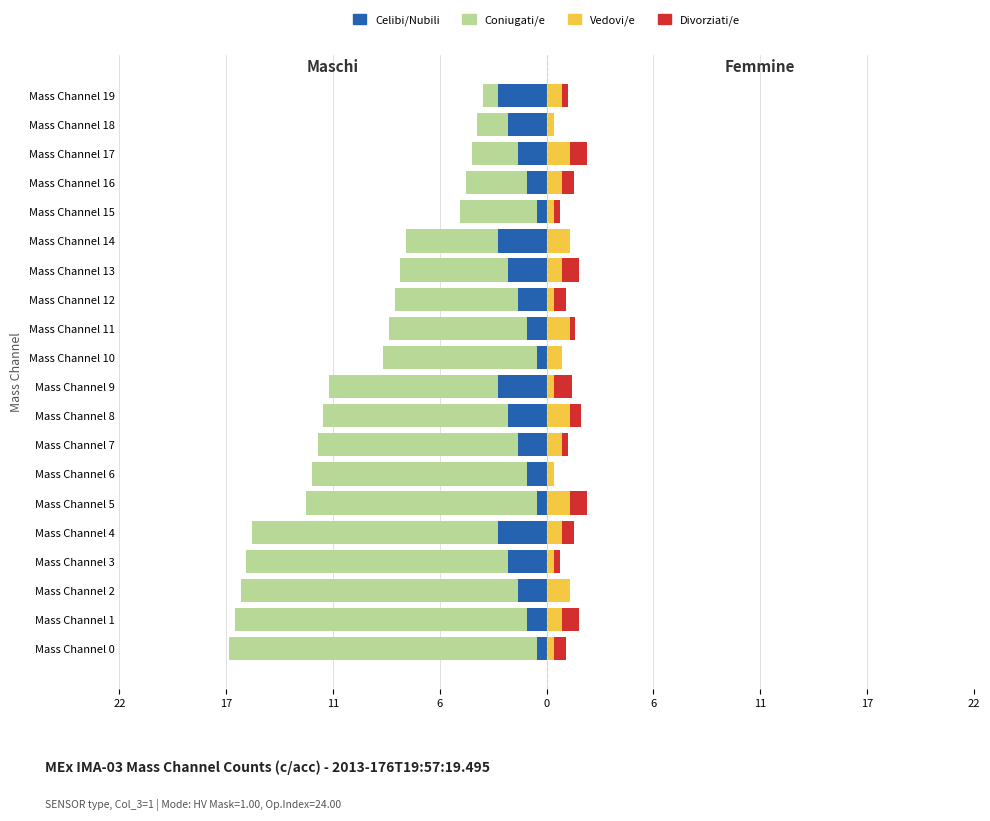

Does the chart contain any negative values?

Yes